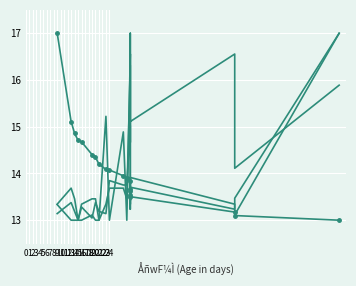

Where is êLÊÏiuj nearest to the value 15?

12